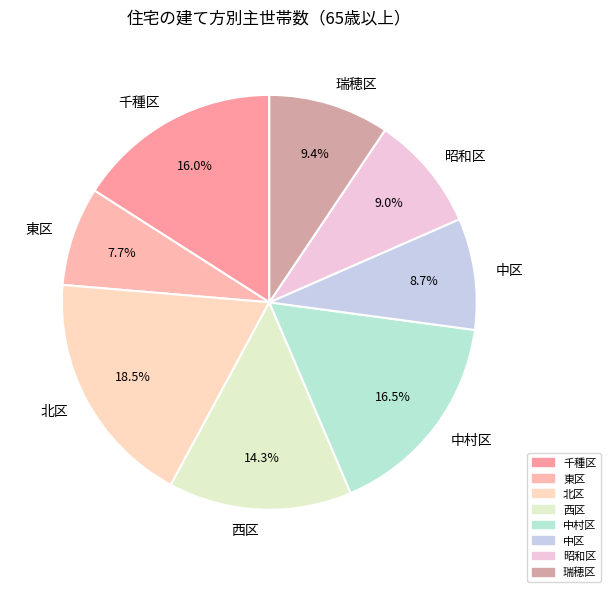

Is there a majority slice in this chart?

No